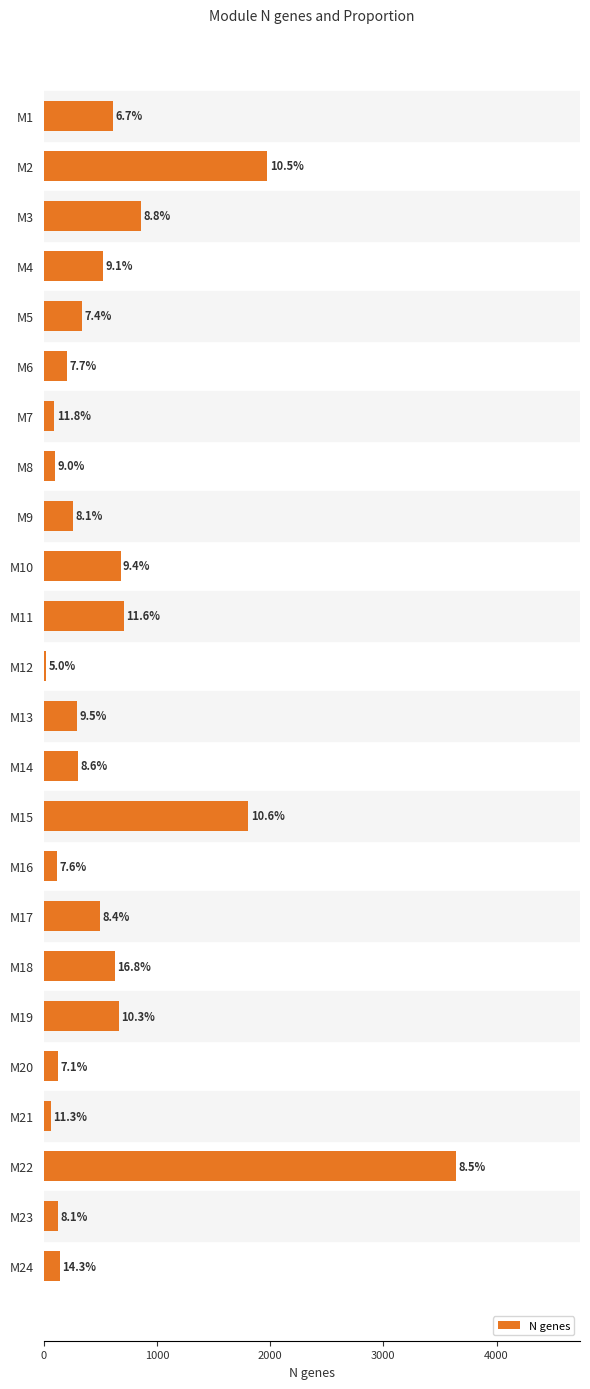

How many values exceed 339?

11